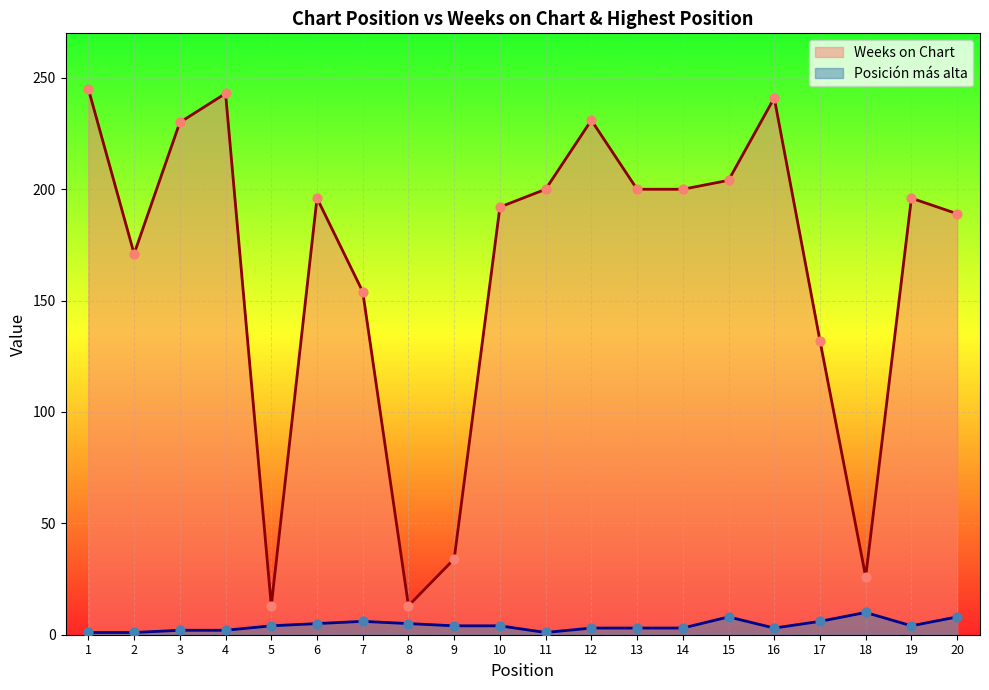

At how many categories does at least one series exceed 79?

16